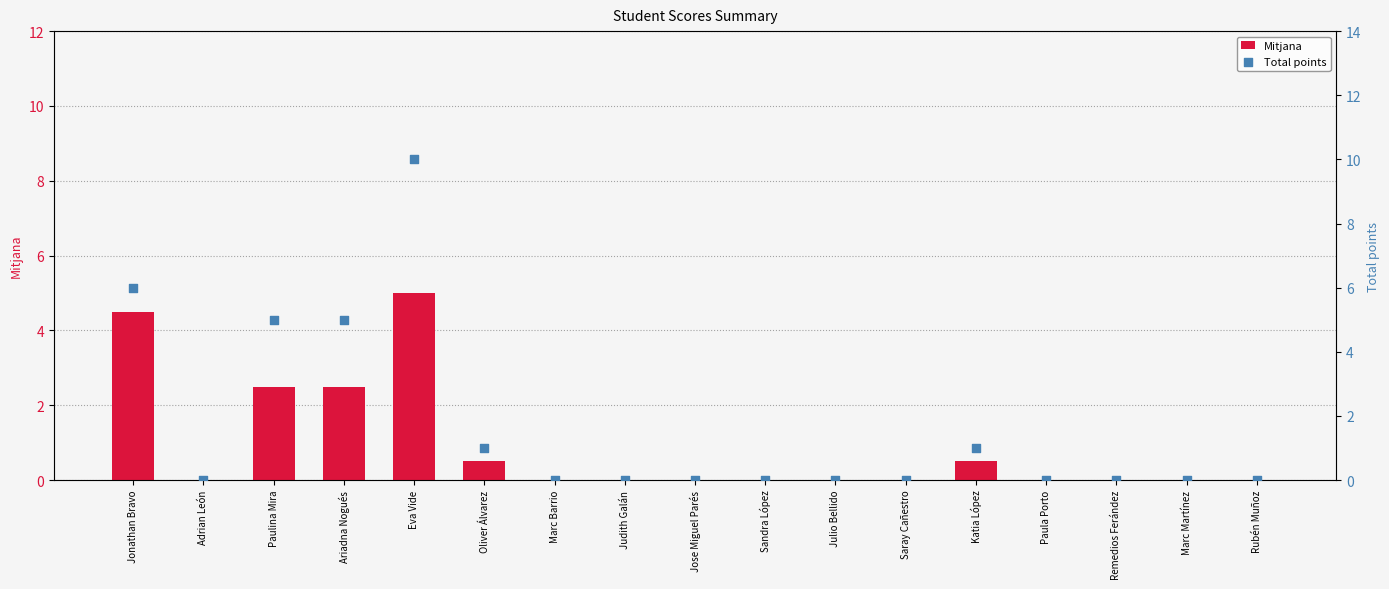

Which series reaches the maximum Y coordinate?

Total points